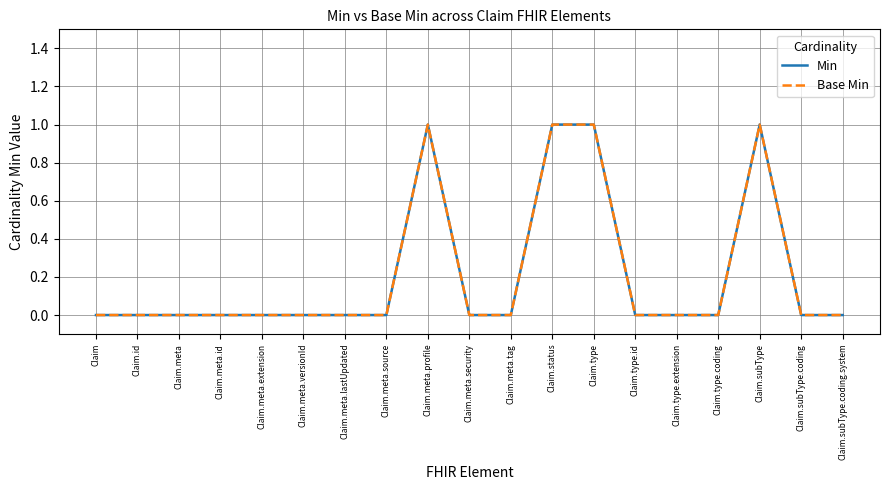

Is this an area chart (filled region under the line)?

No